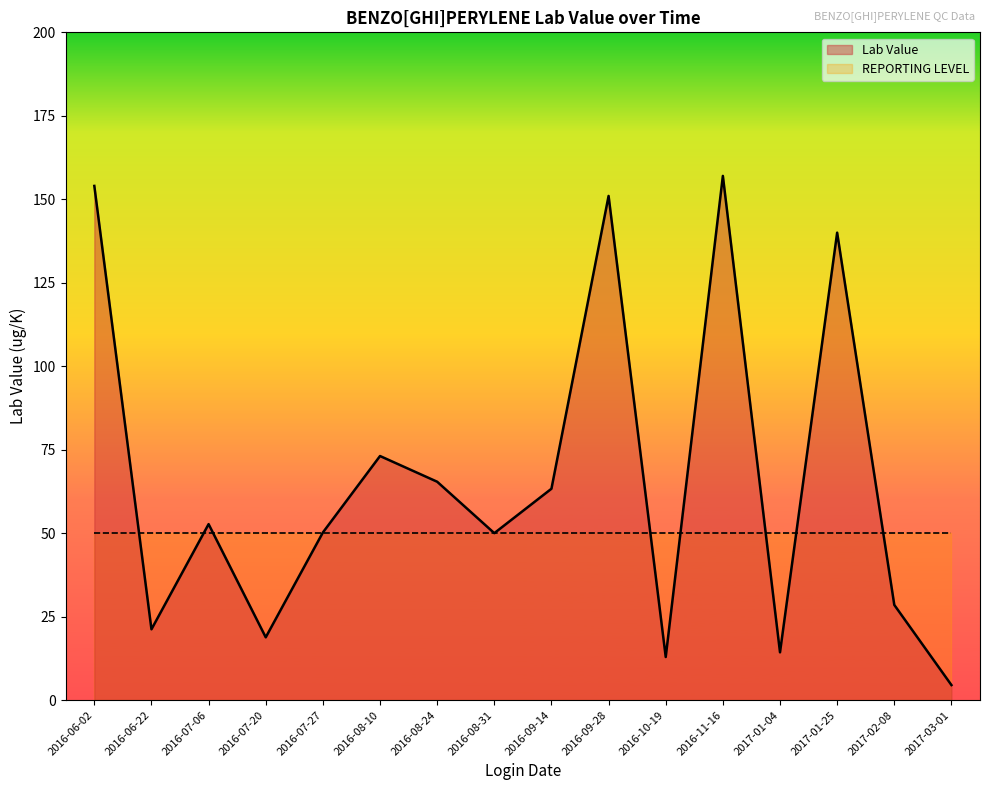

What is the spread (max minus min) of values at 2017-02-08?

21.5